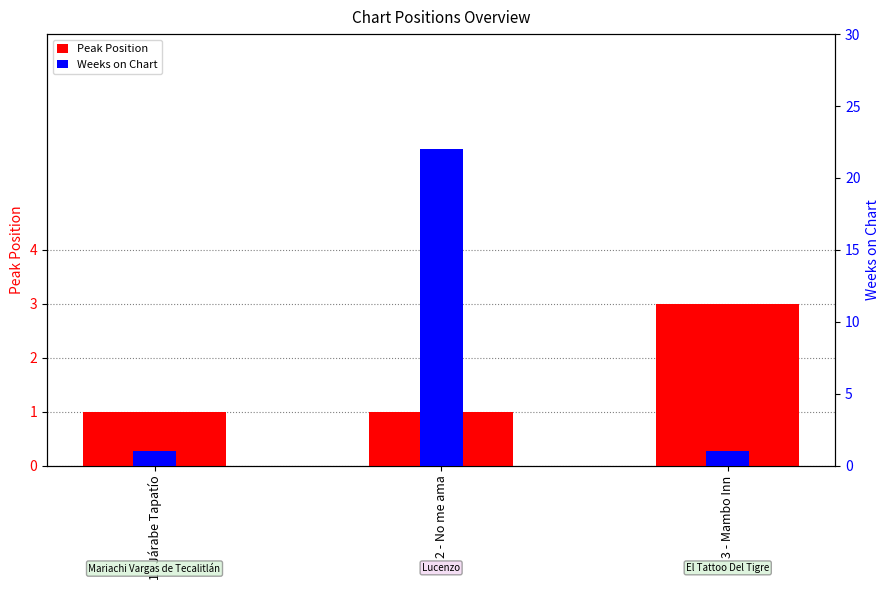

Reading right to left, extract all data points from this chart.

Peak Position: 3 - Mambo Inn=3	2 - No me ama=1	1 - Járabe Tapatío=1
Weeks on Chart: 3 - Mambo Inn=1	2 - No me ama=22	1 - Járabe Tapatío=1